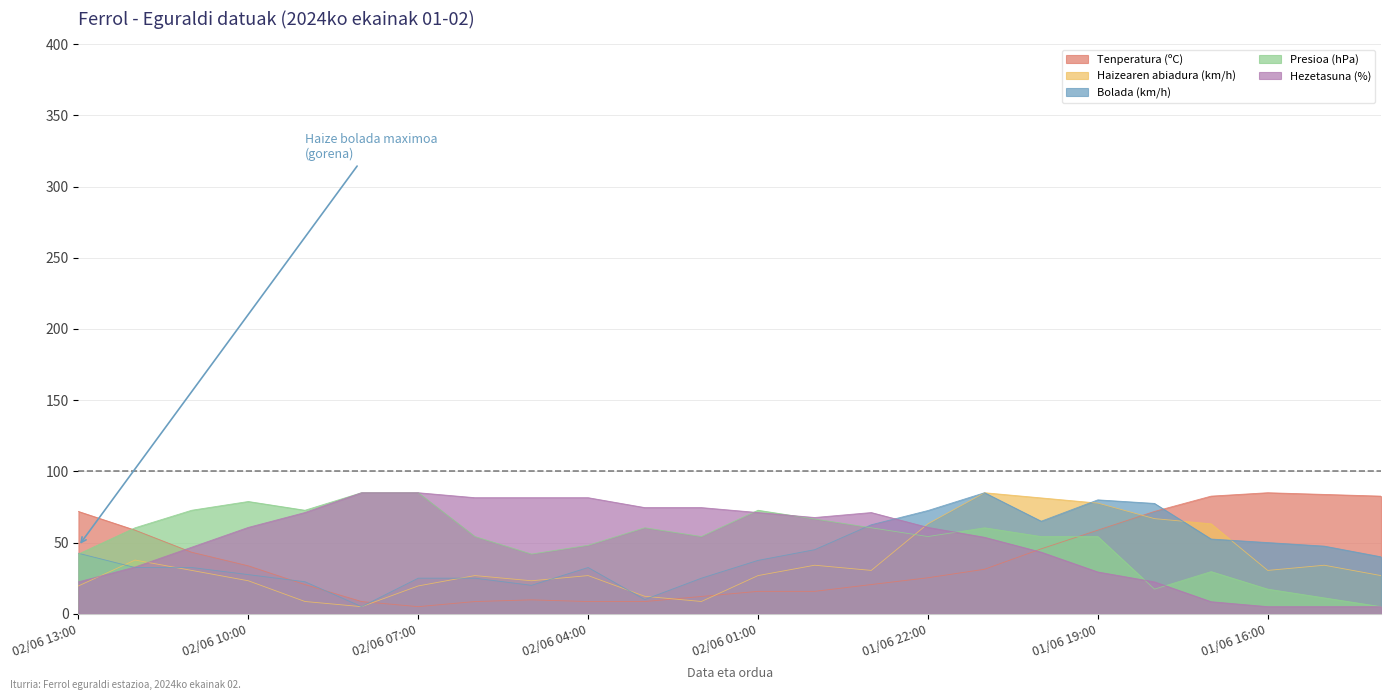

What is the maximum value shown in the chart?

85.0